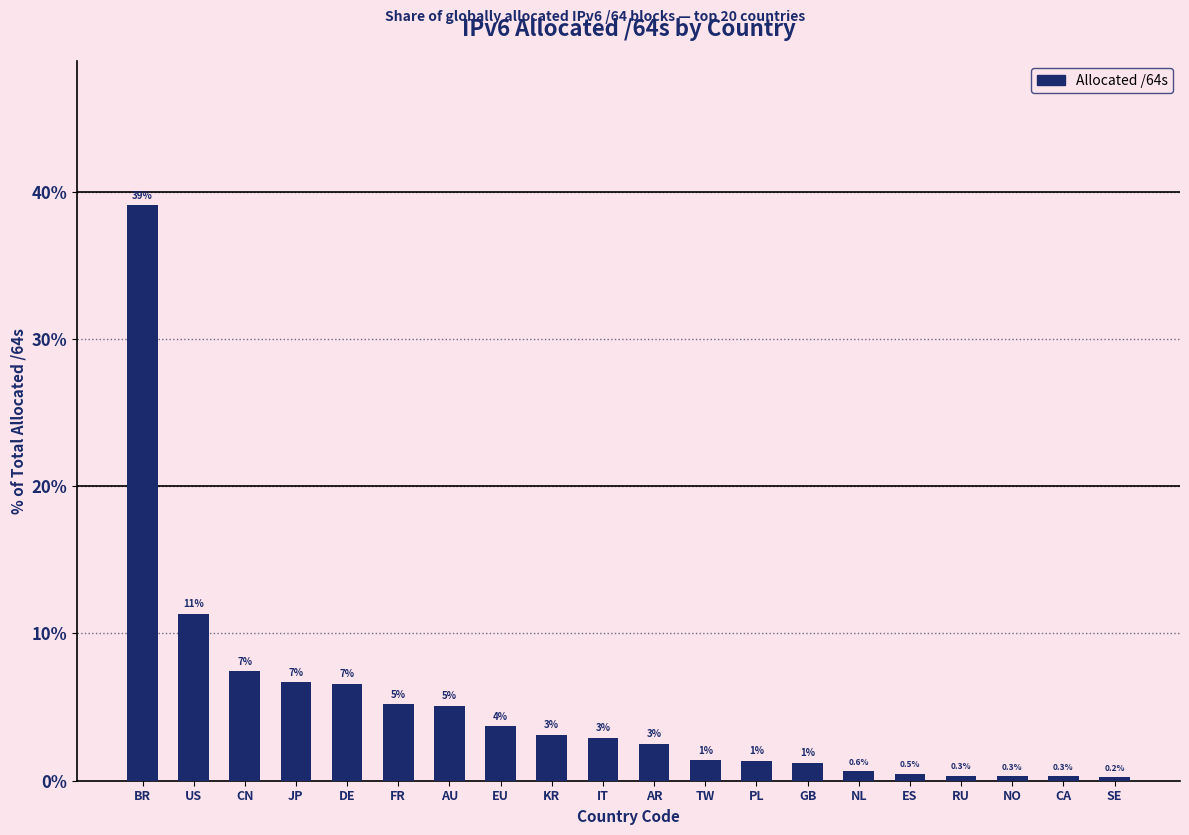

What position from the right is IT?

11